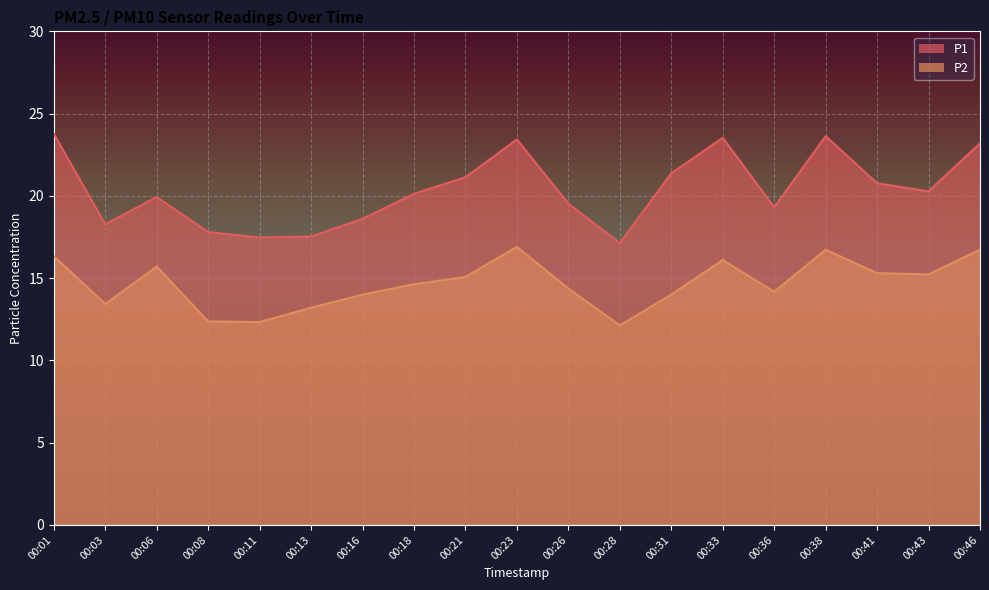

True or false: P2 has more than 0 interior local peaks.

True